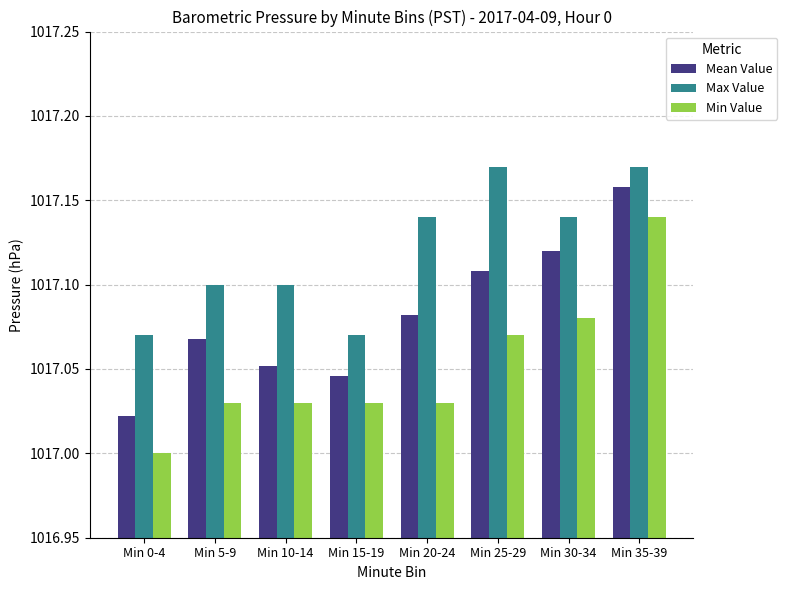

At which category is the sum across all series the highest?

Min 35-39